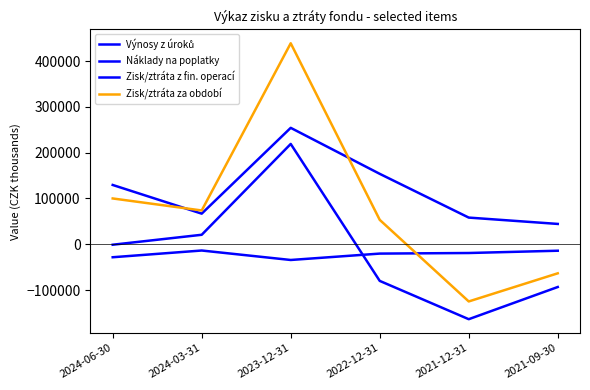

Between 2022-12-31 and 2021-09-30, which is larger?

2022-12-31